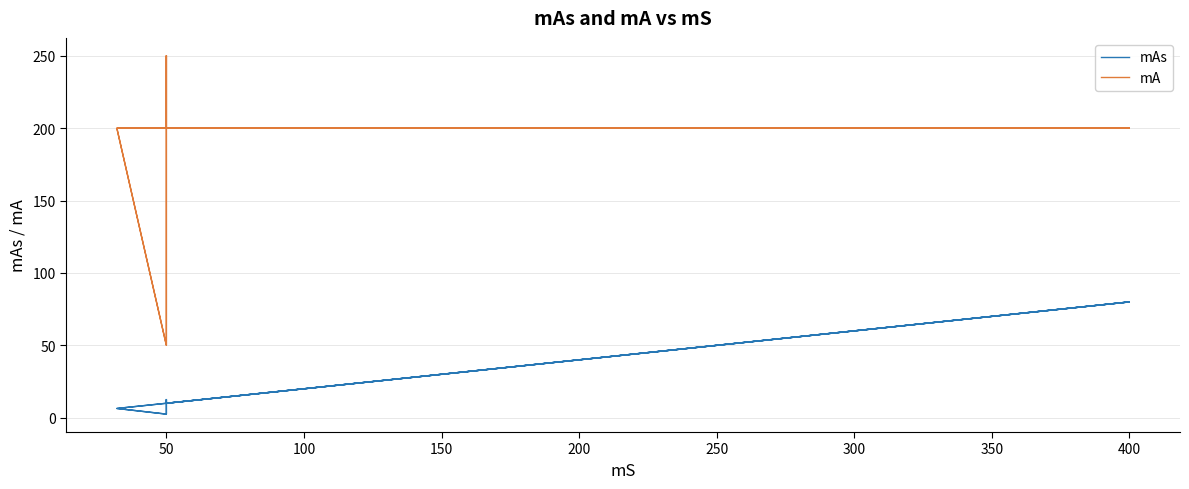

How many data points does each series have?

35